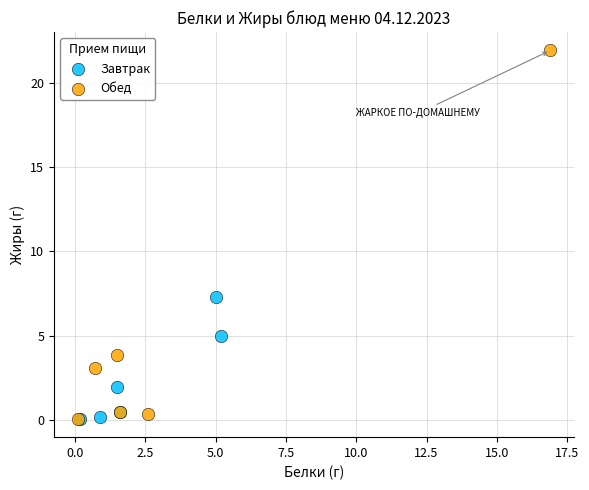

Which series reaches the maximum Y coordinate?

Обед